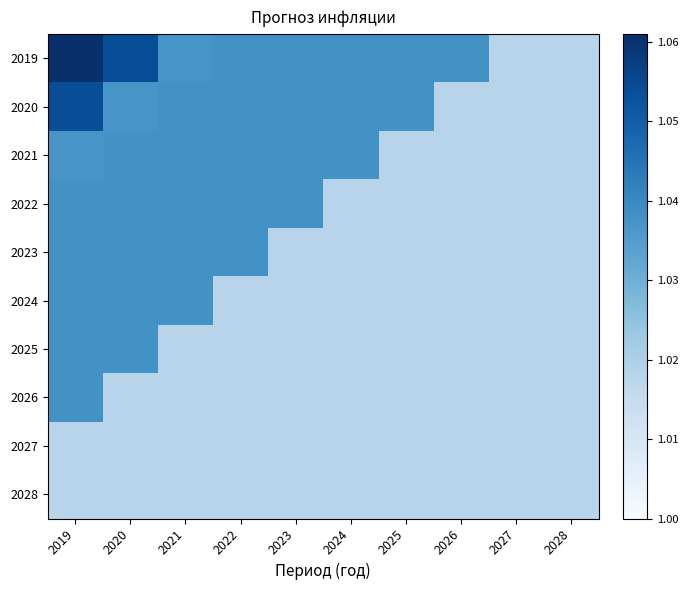

Reading right to left, list all the values displayed in this chart.

2019: 2028=1.0	2027=1.0	2026=1.0	2025=1.0	2024=1.0	2023=1.0	2022=1.0	2021=1.0	2020=1.1	2019=1.1
2020: 2028=1.0	2027=1.0	2026=1.0	2025=1.0	2024=1.0	2023=1.0	2022=1.0	2021=1.0	2020=1.0	2019=1.1
2021: 2028=1.0	2027=1.0	2026=1.0	2025=1.0	2024=1.0	2023=1.0	2022=1.0	2021=1.0	2020=1.0	2019=1.0
2022: 2028=1.0	2027=1.0	2026=1.0	2025=1.0	2024=1.0	2023=1.0	2022=1.0	2021=1.0	2020=1.0	2019=1.0
2023: 2028=1.0	2027=1.0	2026=1.0	2025=1.0	2024=1.0	2023=1.0	2022=1.0	2021=1.0	2020=1.0	2019=1.0
2024: 2028=1.0	2027=1.0	2026=1.0	2025=1.0	2024=1.0	2023=1.0	2022=1.0	2021=1.0	2020=1.0	2019=1.0
2025: 2028=1.0	2027=1.0	2026=1.0	2025=1.0	2024=1.0	2023=1.0	2022=1.0	2021=1.0	2020=1.0	2019=1.0
2026: 2028=1.0	2027=1.0	2026=1.0	2025=1.0	2024=1.0	2023=1.0	2022=1.0	2021=1.0	2020=1.0	2019=1.0
2027: 2028=1.0	2027=1.0	2026=1.0	2025=1.0	2024=1.0	2023=1.0	2022=1.0	2021=1.0	2020=1.0	2019=1.0
2028: 2028=1.0	2027=1.0	2026=1.0	2025=1.0	2024=1.0	2023=1.0	2022=1.0	2021=1.0	2020=1.0	2019=1.0